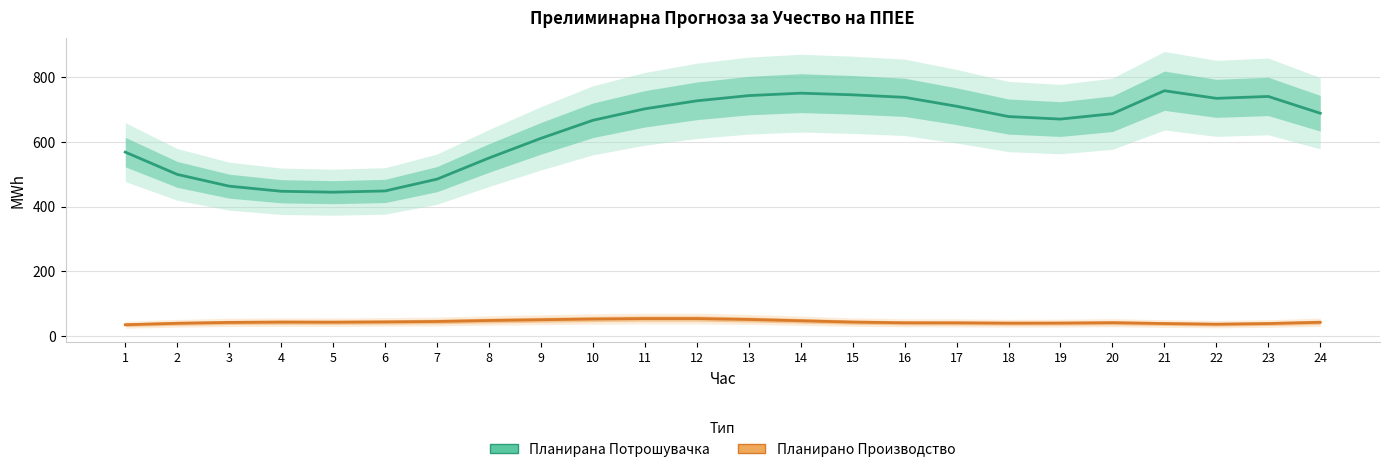

What is the average value of the Планирана Потрошувачка series?

635.4